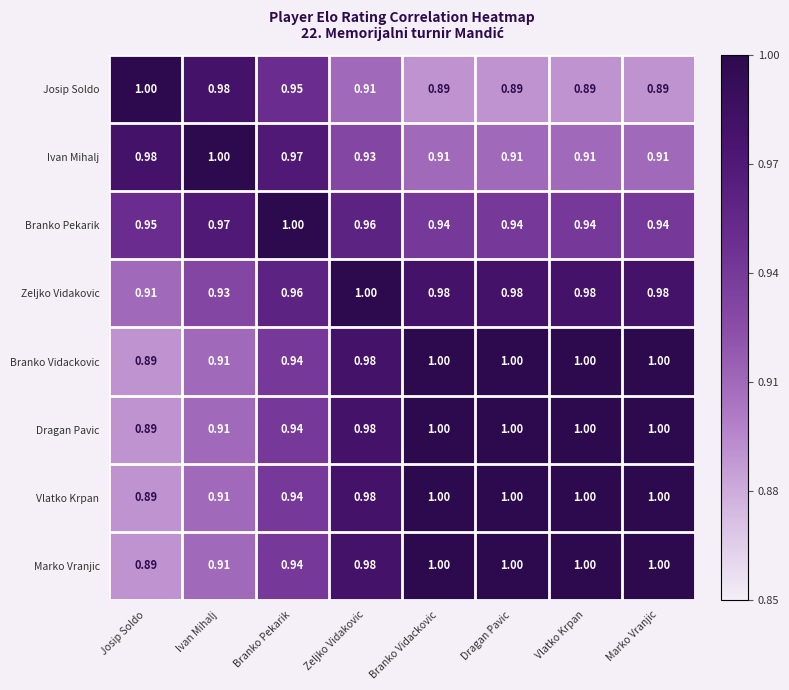

Where is Branko Vidackovic nearest to the value 0?

Josip Soldo